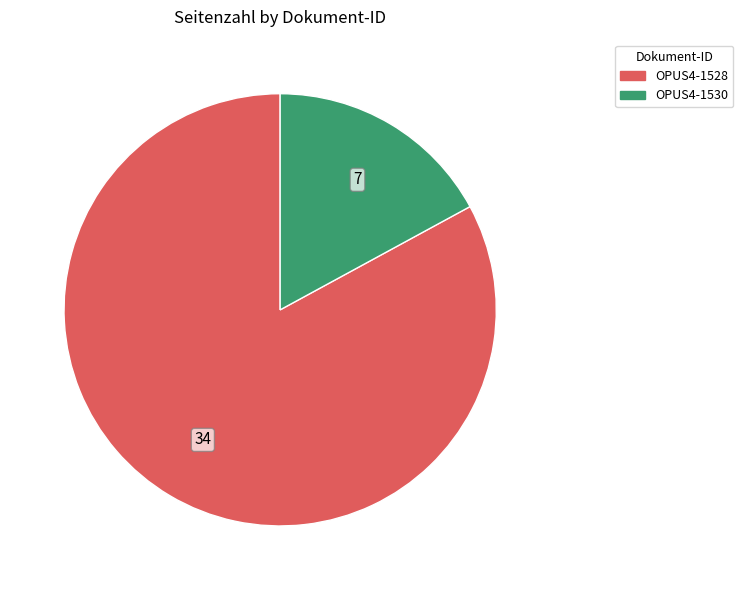

Does any single category account for the majority?

Yes